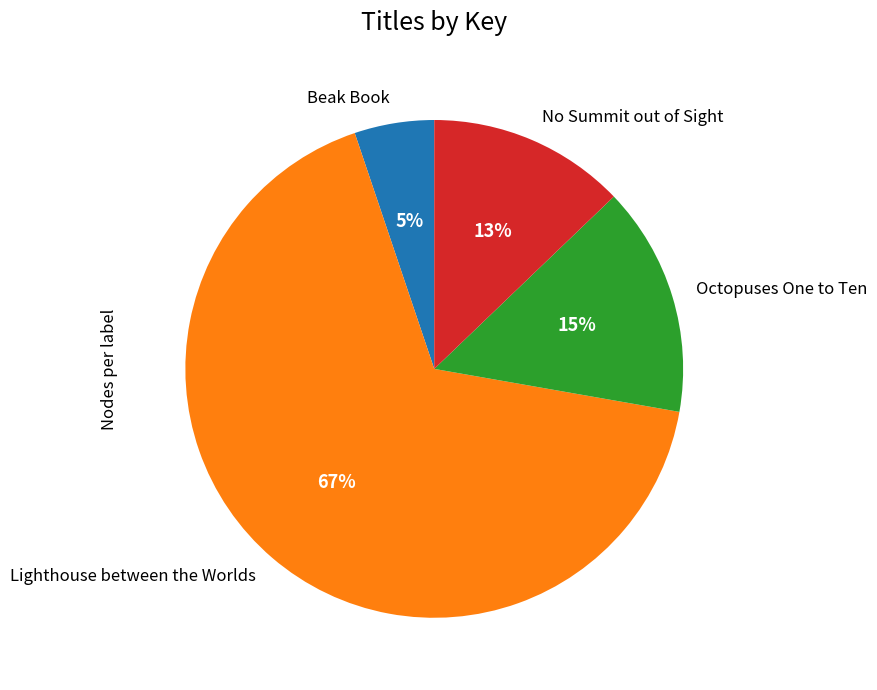

The Beak Book slice represents 5% of the pie. True or false?

True